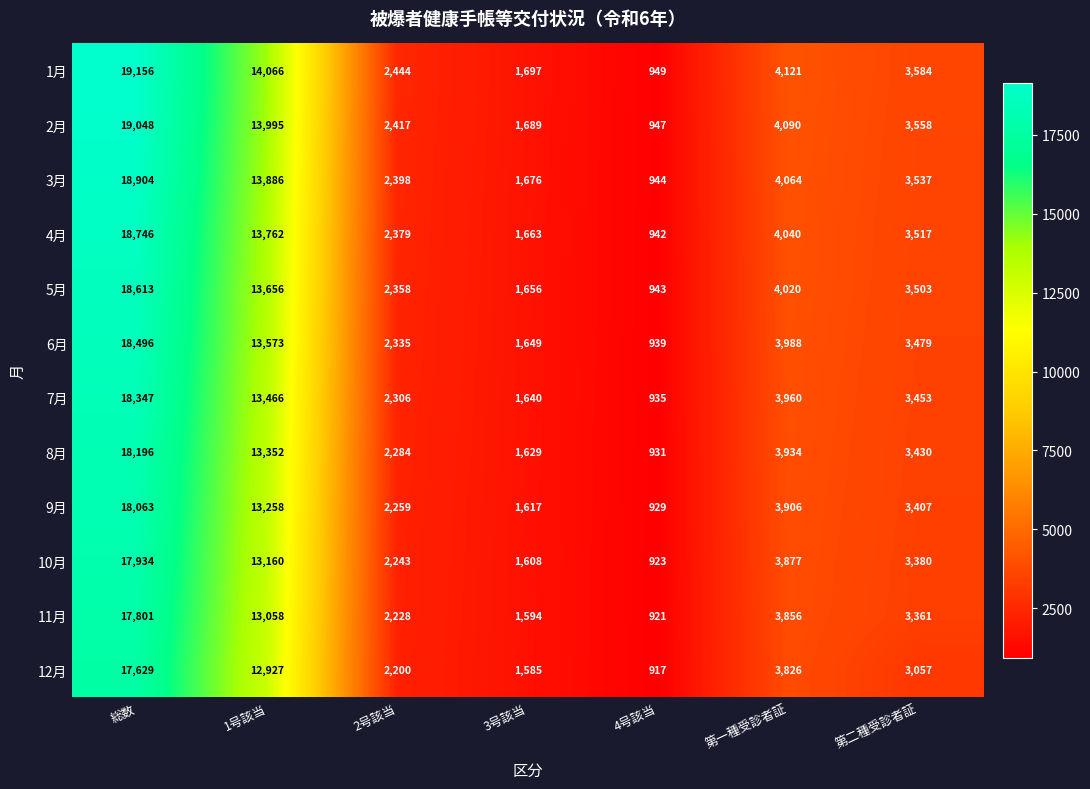

What is the greatest value displayed?

19156